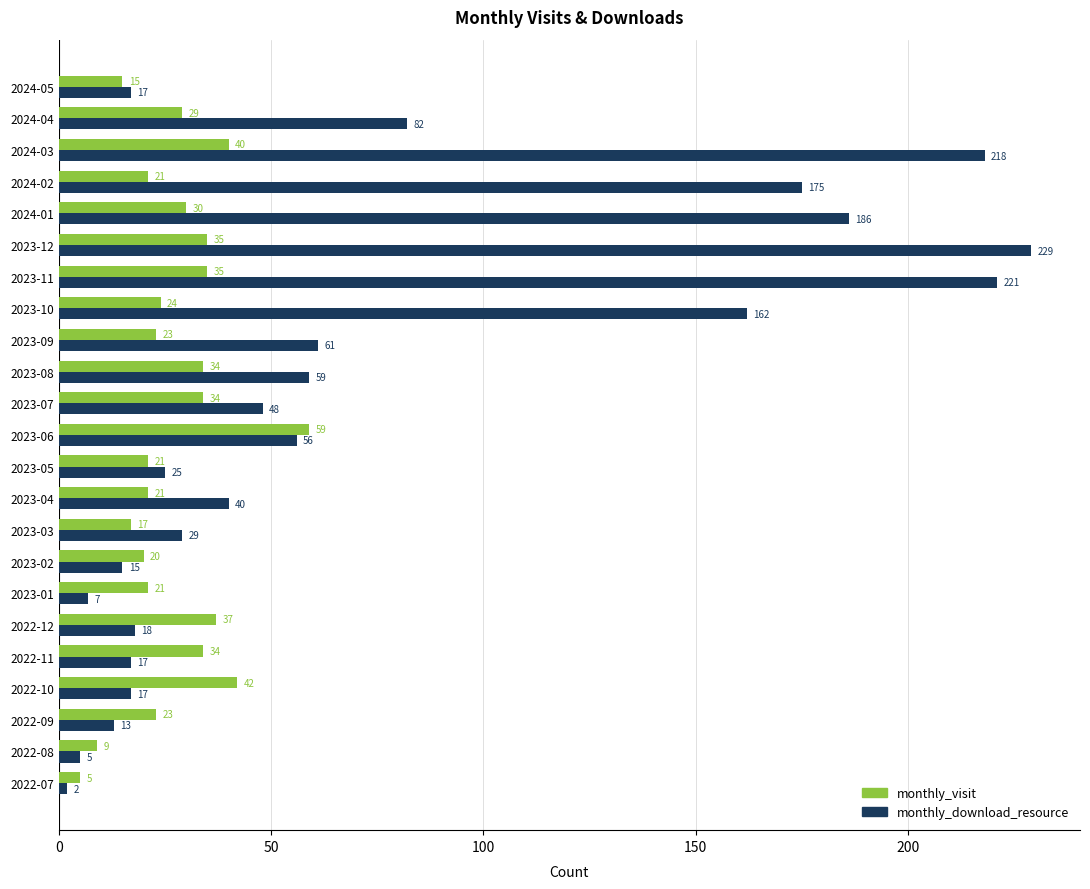

At which category is the sum across all series the highest?

2023-12